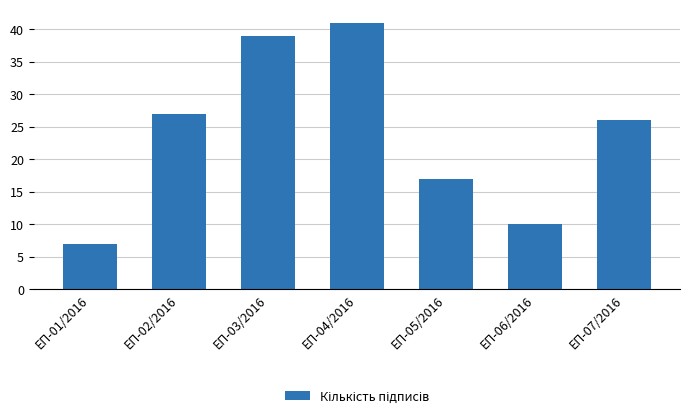

The chart shows a value of 17 at ЕП-05/2016. True or false?

True